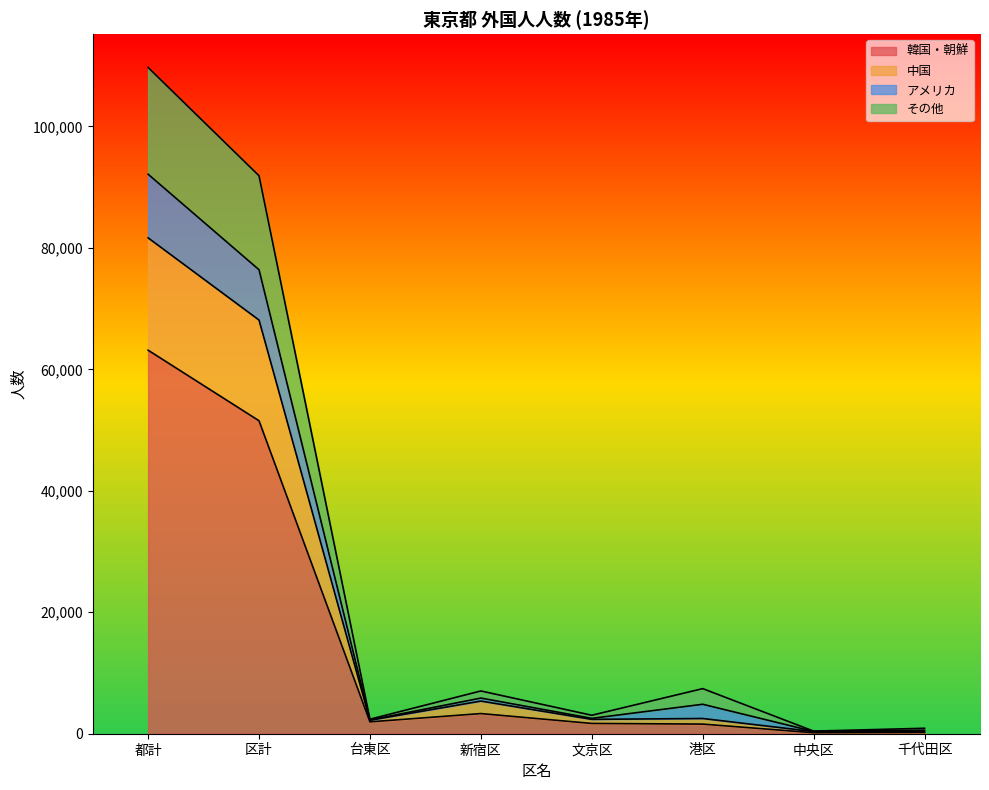

True or false: アメリカ has more than 0 interior local peaks.

True